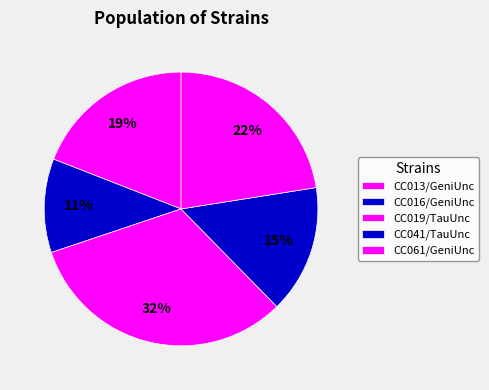

How many slices are in this pie chart?

5